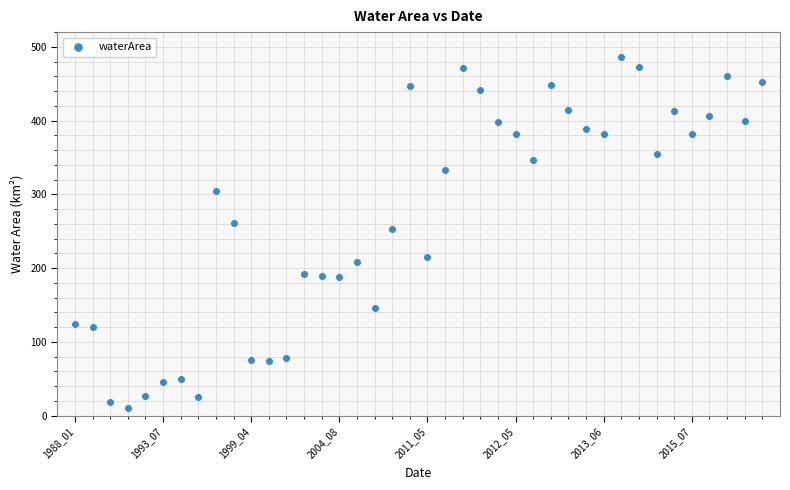

What Y value in the scatter plot is closest to 248?

253.3